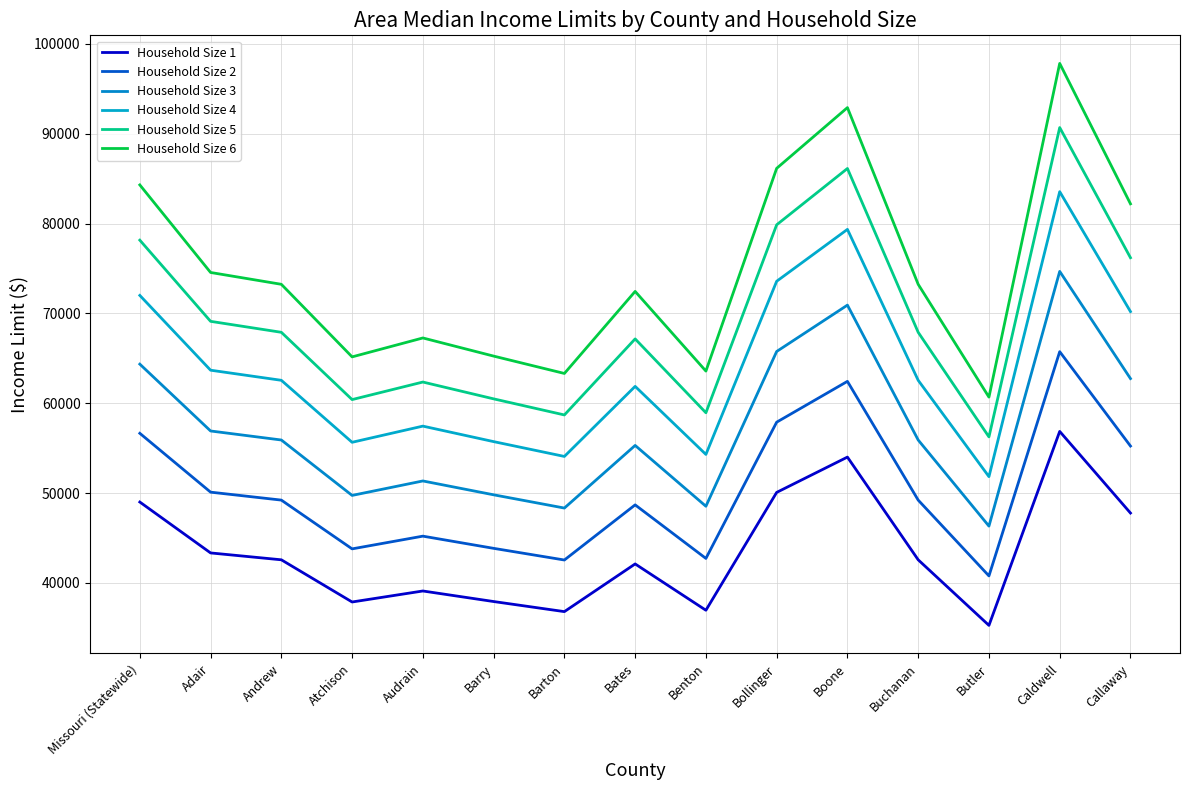

What is the sum of all Household Size 1 values?

652210.4